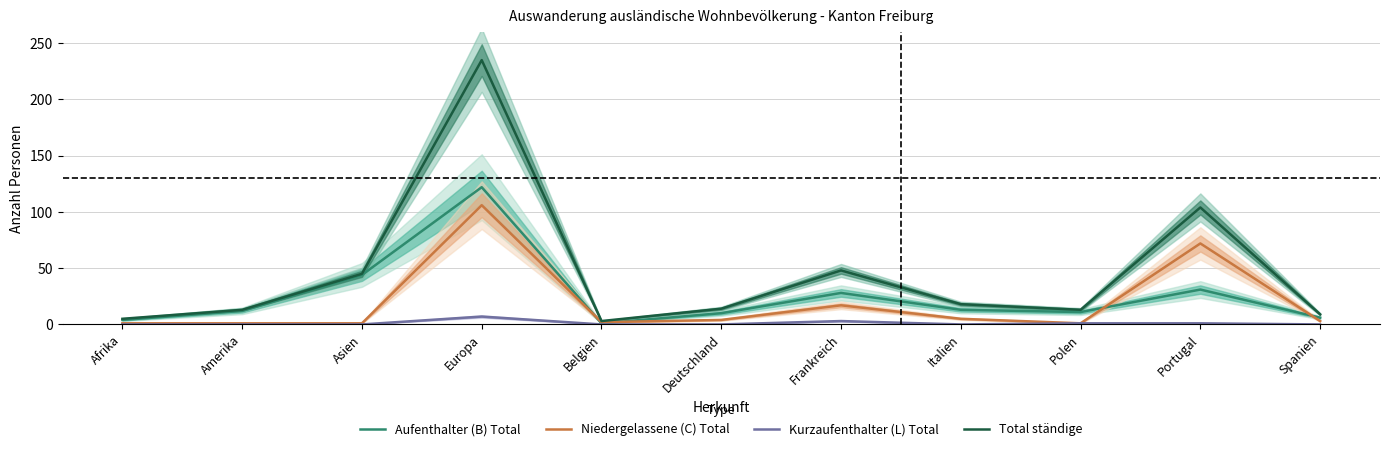

Reading left to right, list all the values displayed in this chart.

Aufenthalter (B) Total: 4	12	44	122	1	10	28	13	11	31	6
Niedergelassene (C) Total: 1	1	1	106	2	4	17	5	1	72	3
Kurzaufenthalter (L) Total: 0	0	0	7	0	0	3	0	1	1	0
Total ständige: 5	13	45	235	3	14	48	18	13	104	9